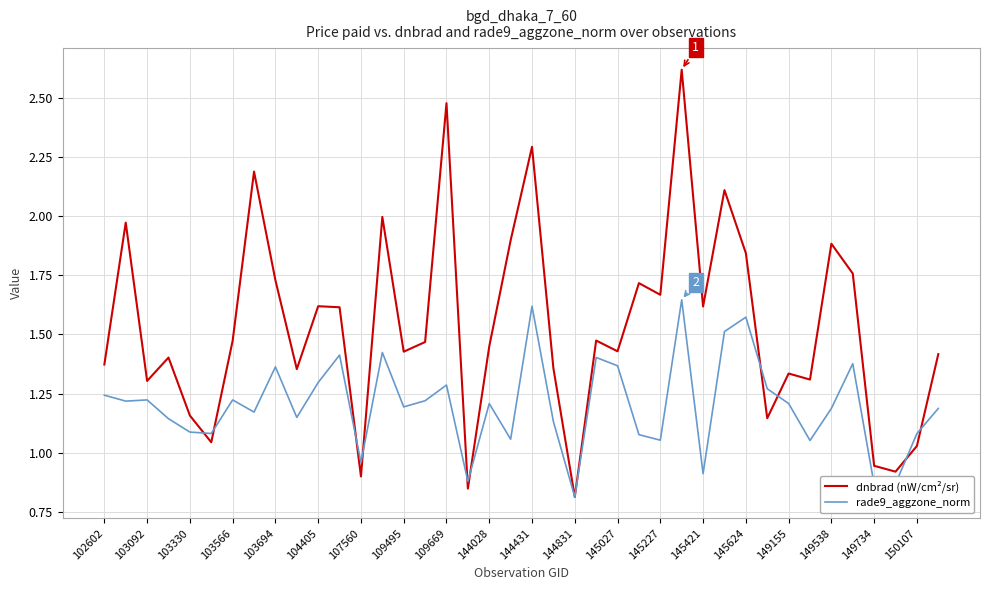

List the series in order of their overall mean, highest first.

dnbrad (nW/cm²/sr), rade9_aggzone_norm